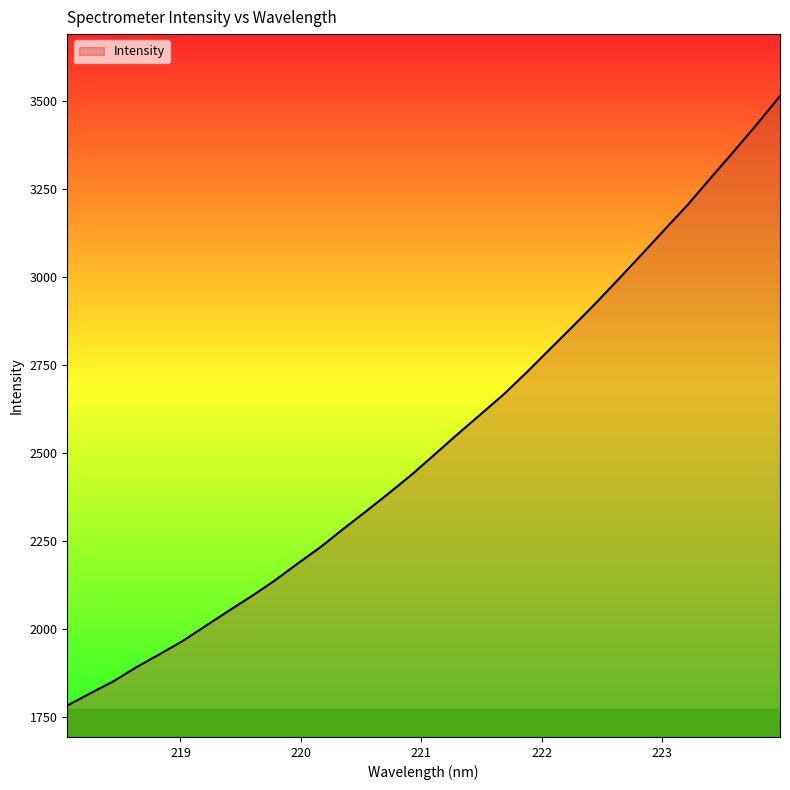

What is the maximum value shown in the chart?

3514.9